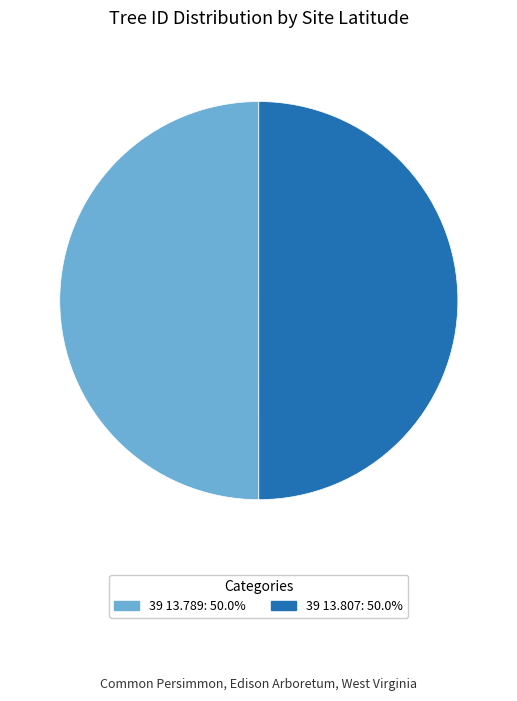

Count the number of slices in the pie.

2